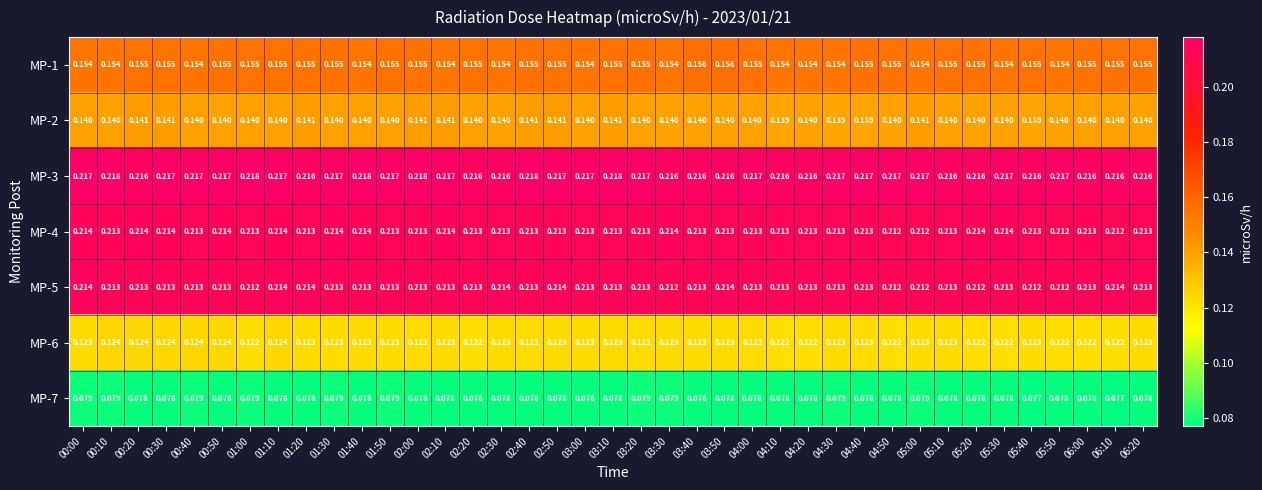

Is the value of MP-4 at 05:50 greater than the value of MP-3 at 05:40?

No